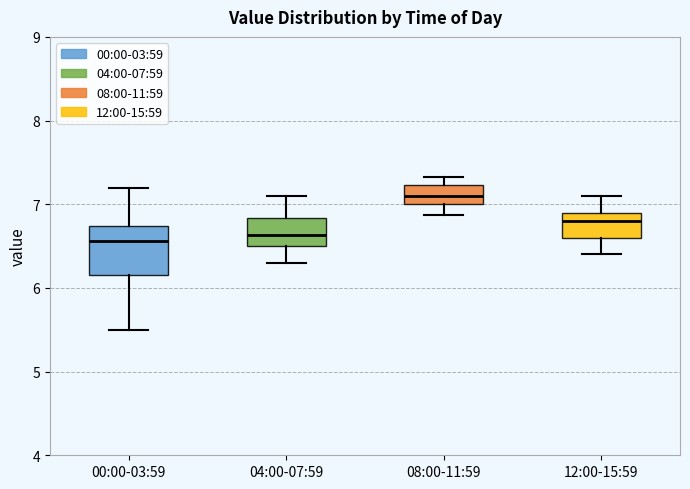

Where does the lower whisker of the box for 00:00-03:59 end on the y-axis? The values are not printed on the chart, so give them approximately, as read against the axis.

5.5